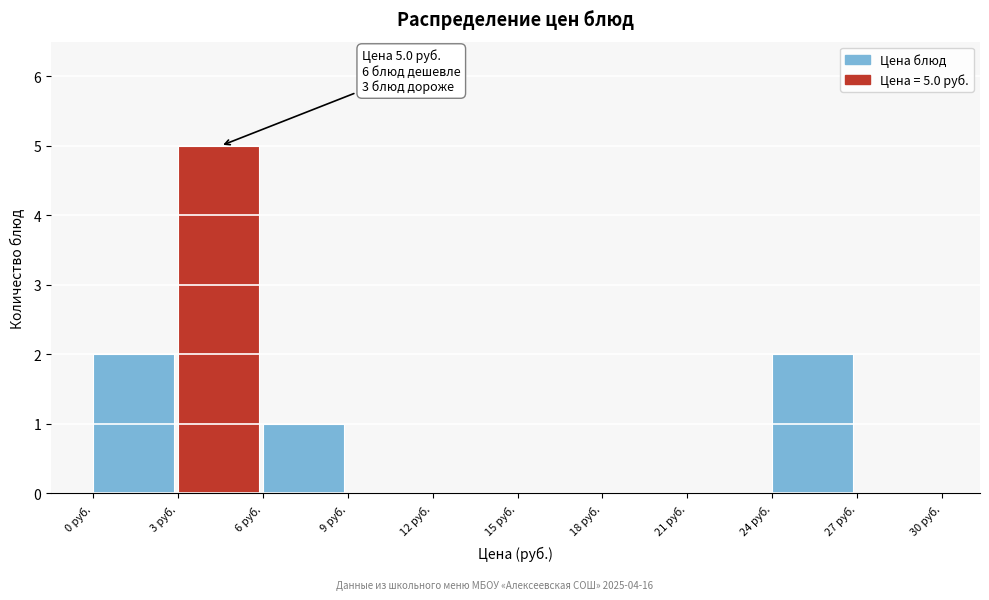

Which range on the x-axis has the tallest bar?

3 to 6